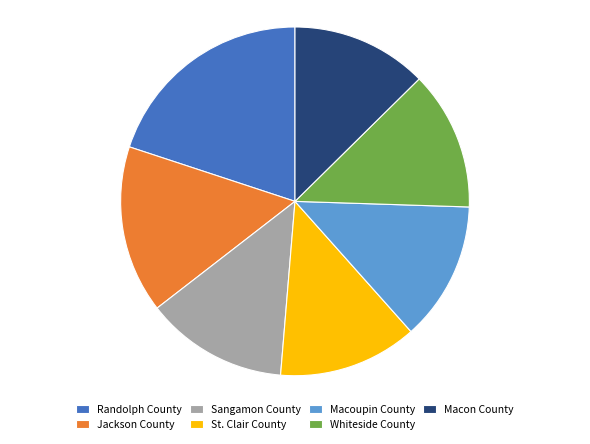

The Macon County slice represents 13% of the pie. True or false?

True